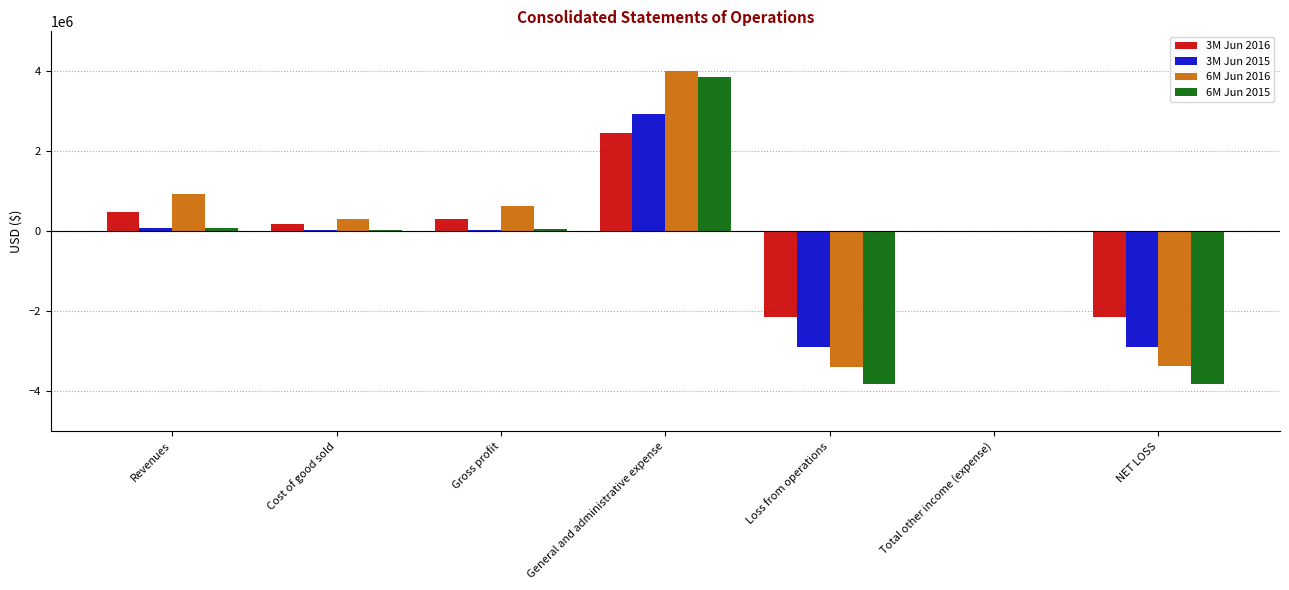

Is it true that 6M Jun 2016 equals 6126243 at General and administrative expense?

False